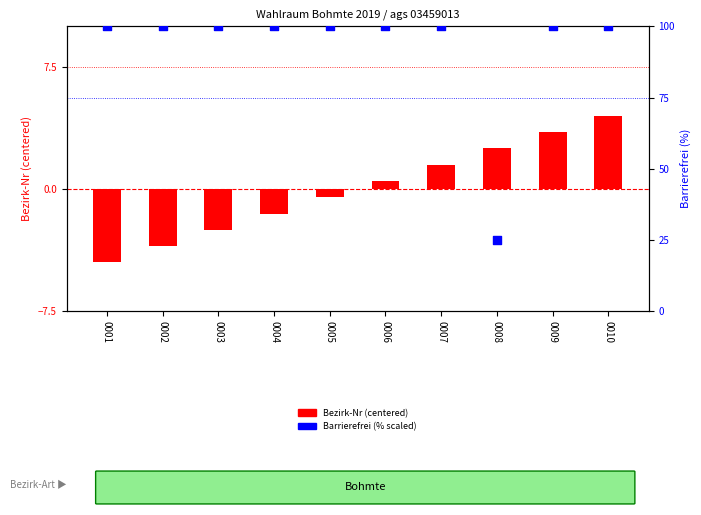

At how many categories does at least one series exceed 84?

9